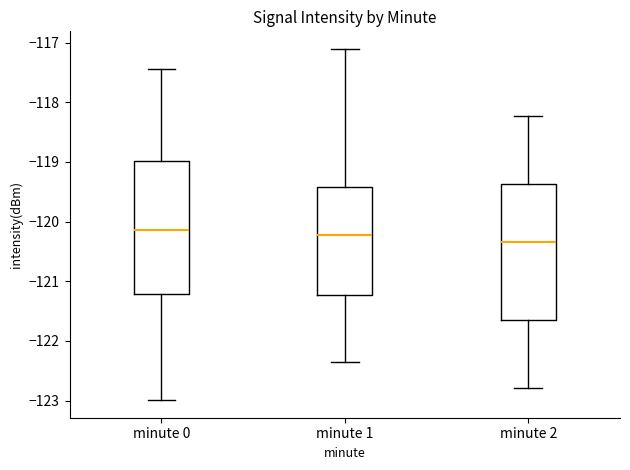

Reading left to right, transcribe this box plot: for each box, give where its median line is, the range the box spans, and where its two whiskers end, as read against the y-axis. The values are not printed on the chart, so give them approximately, as read against the axis.

minute 0: median -120.1, box -121.2 to -119.0, whiskers -123.0 to -117.4
minute 1: median -120.2, box -121.2 to -119.4, whiskers -122.3 to -117.1
minute 2: median -120.3, box -121.7 to -119.4, whiskers -122.8 to -118.2